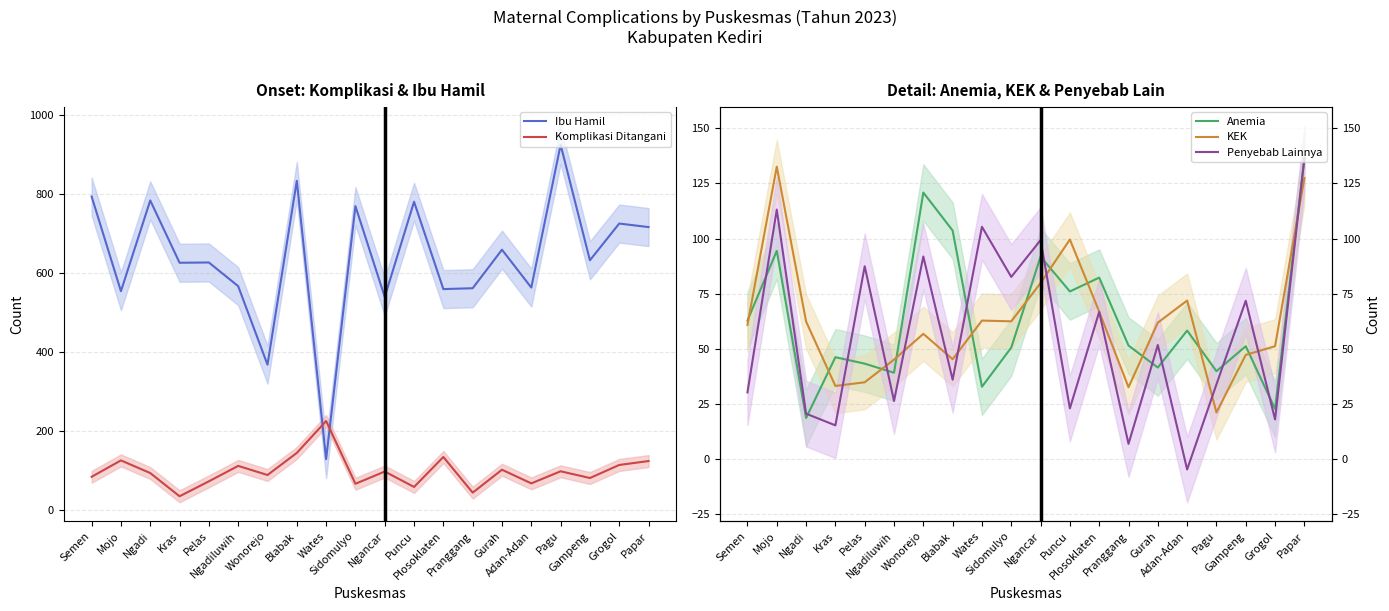

At which category does Komplikasi Ditangani reach its first local peak?

Mojo